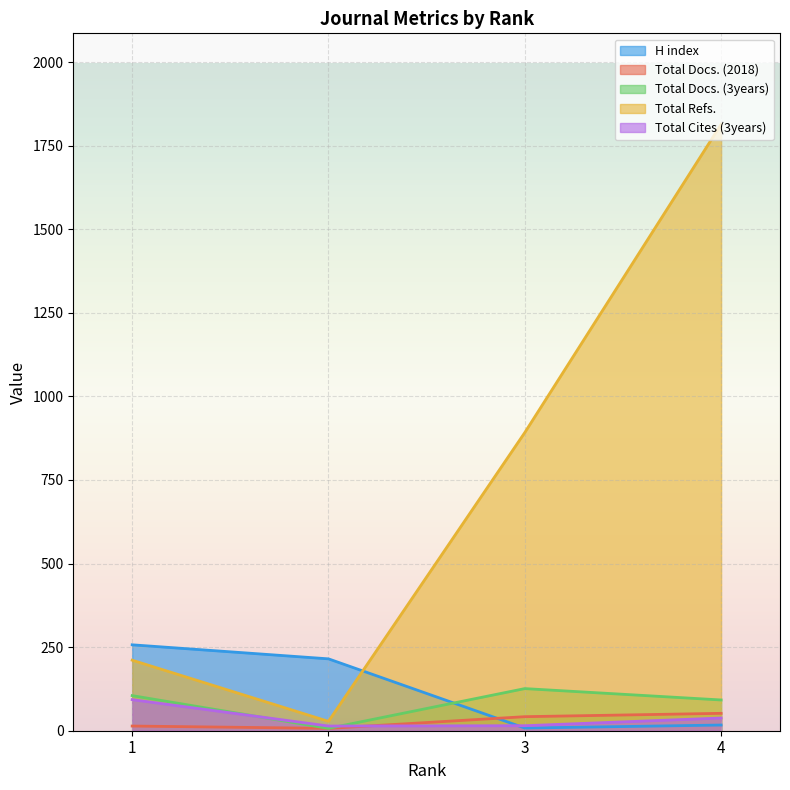

Is it true that Total Refs. equals 2913 at 4?

False